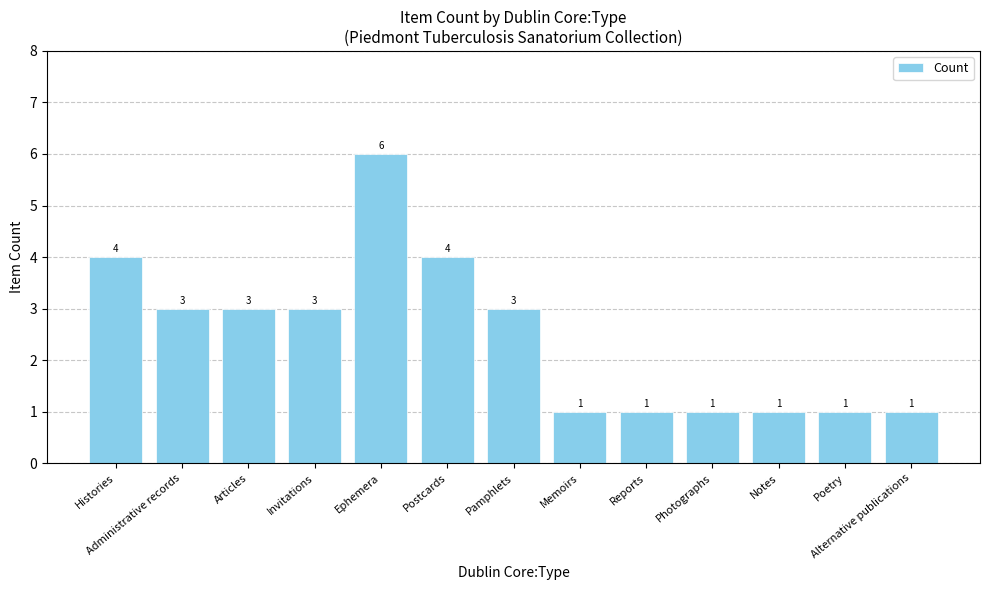

What is the average value?

2